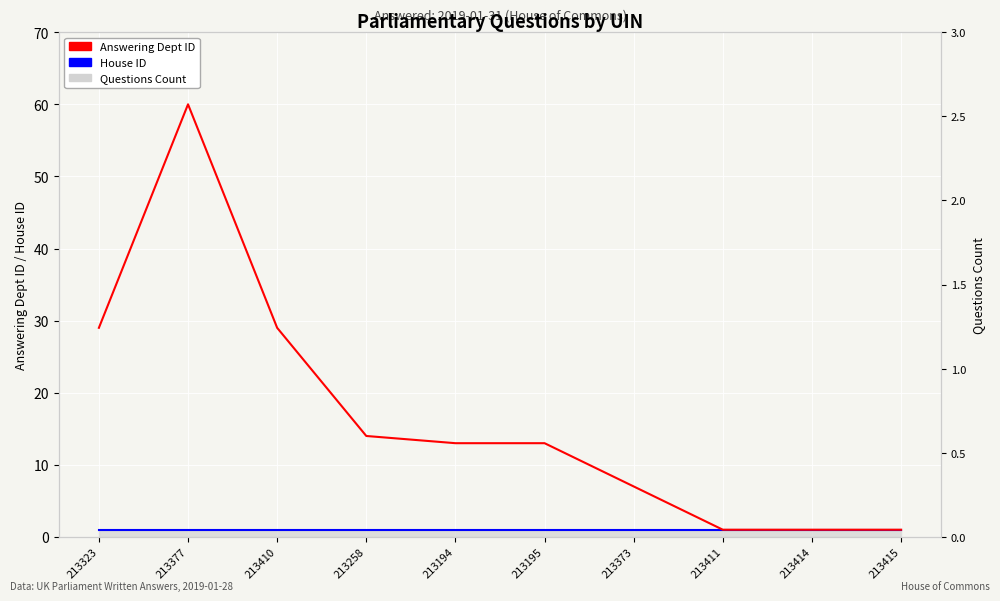

True or false: Questions Count has more than 2 interior local peaks.

False